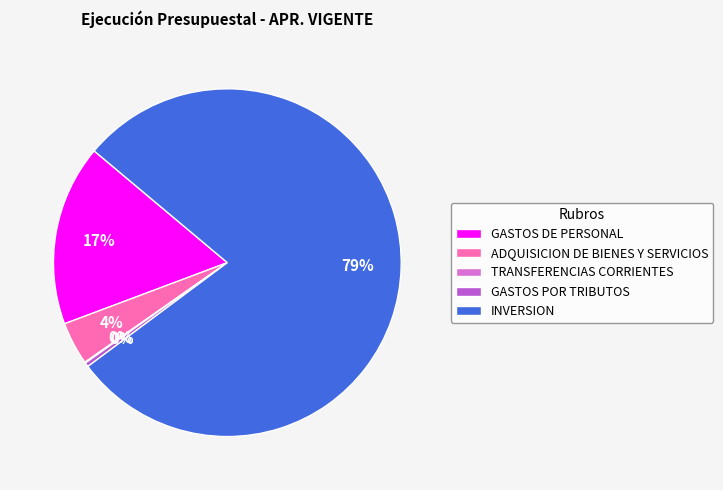

True or false: INVERSION accounts for 79% of the total.

True